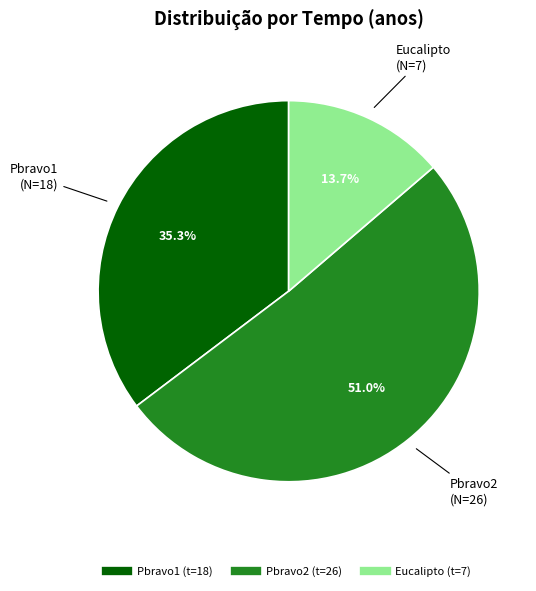

Which category has the biggest portion of the pie?

Pbravo2